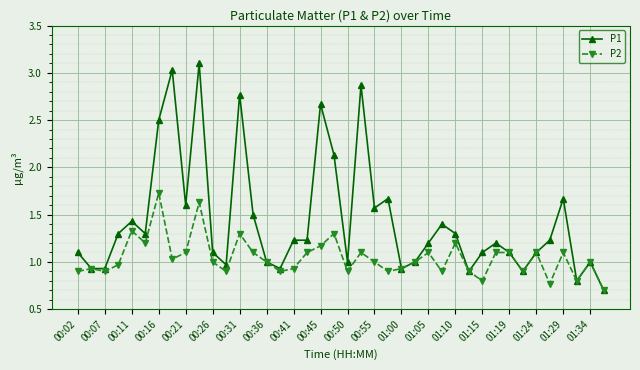

Rank the series by their maximum value, from lowest to highest.

P2, P1